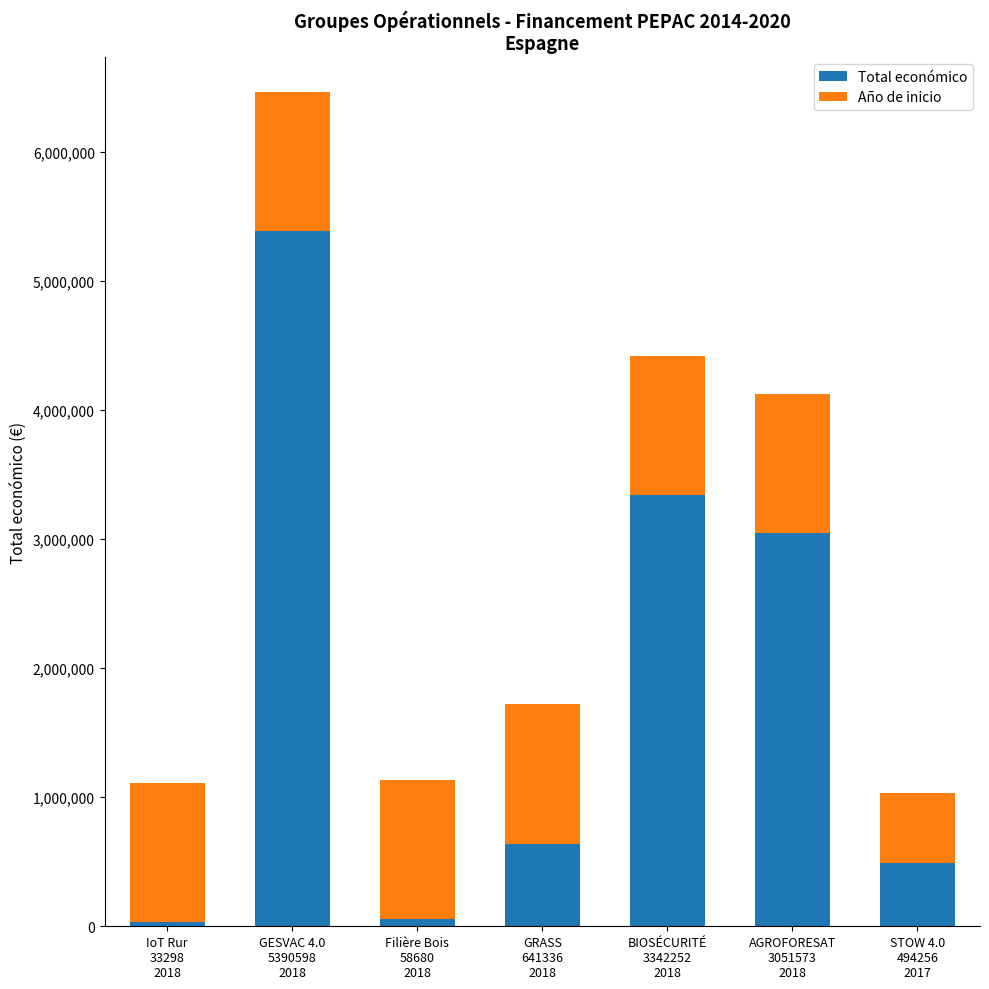

What is the difference between the maximum and minimum values in the Total económico series?

5357300.0